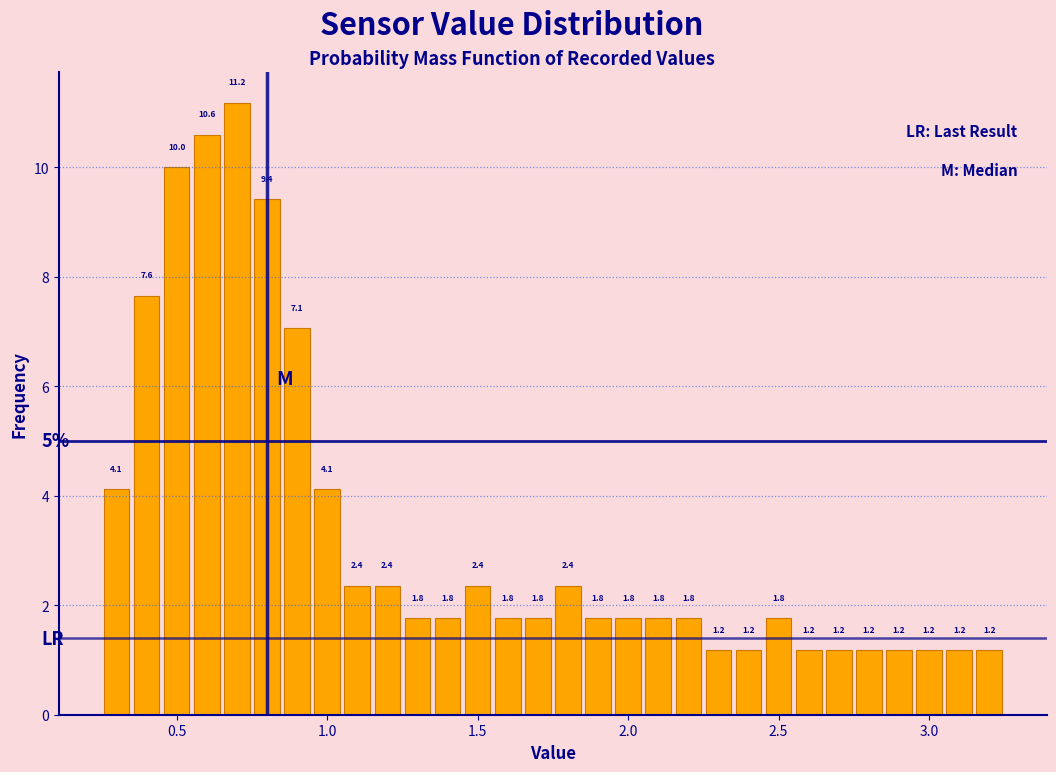

Around what value on the x-axis is the tallest bar? Give the approximate position of its centre, as read against the axis.

0.70